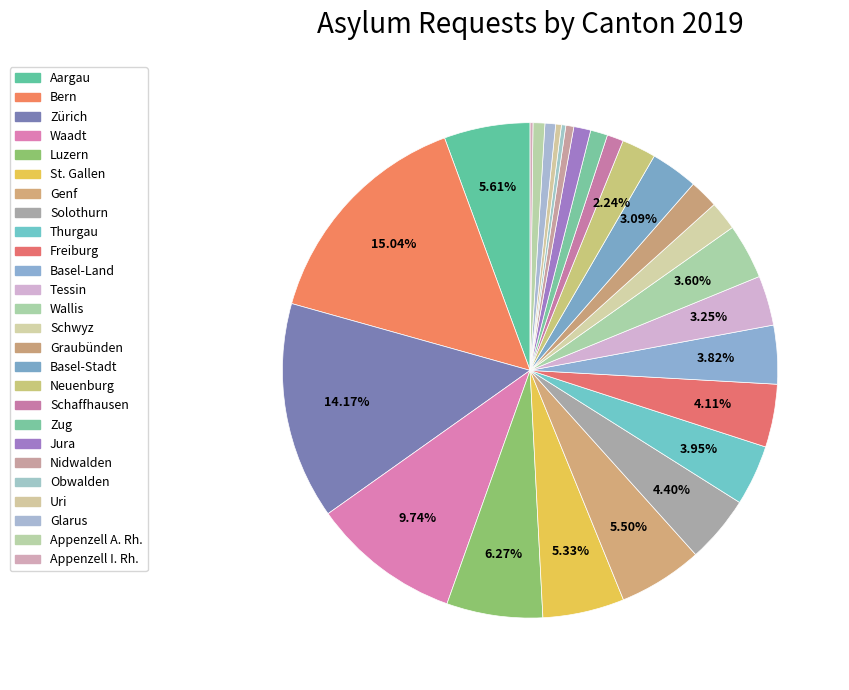

What is the change in value from Waadt to Luzern?

-279